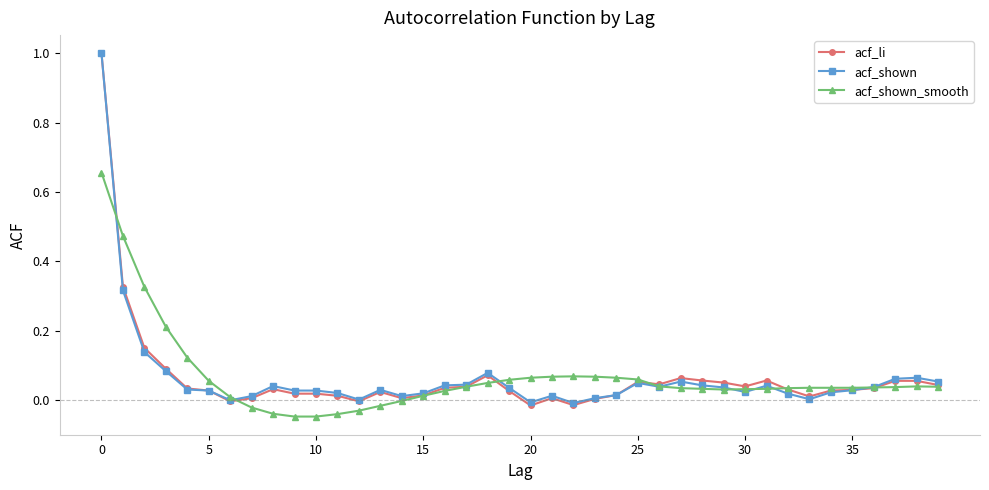

What is the greatest value displayed?

1.0